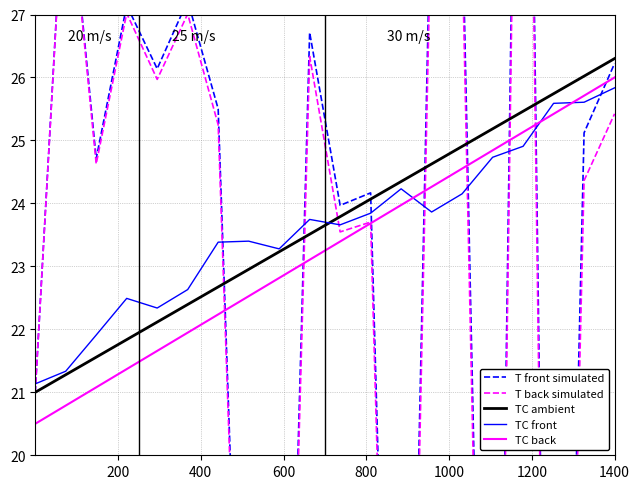

What are all the series names shown in the legend?

T front simulated, T back simulated, TC ambient, TC front, TC back